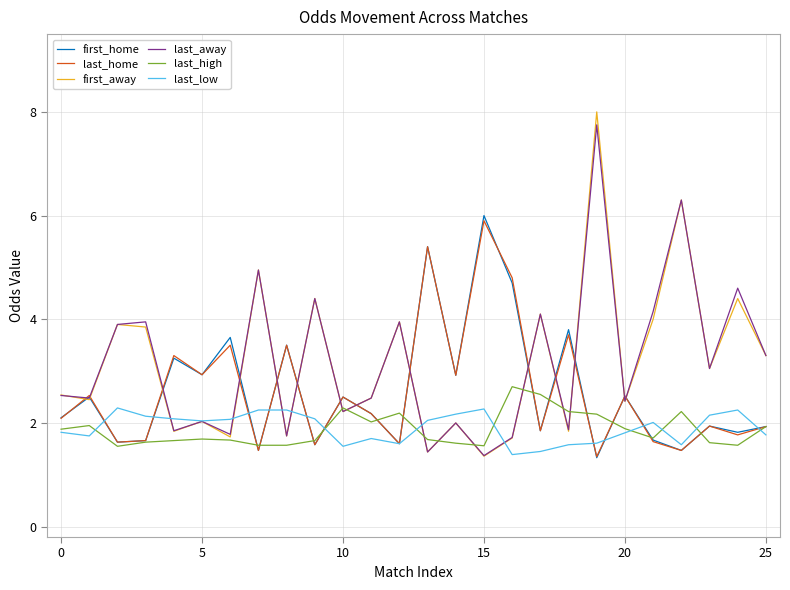

Which series has the widest spread of values?

first_away